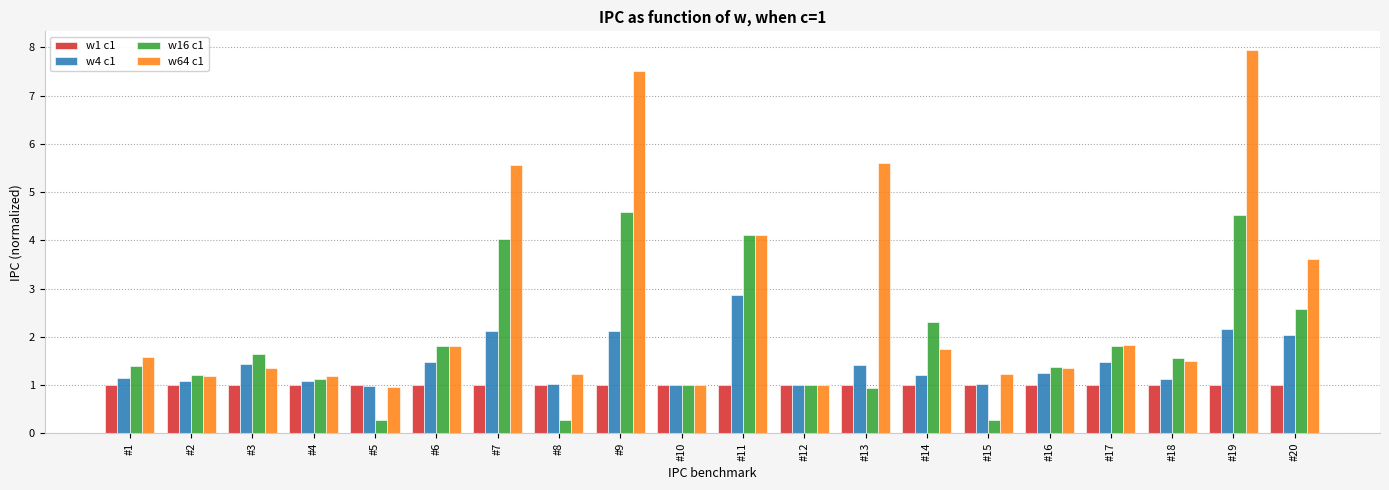

The w1 c1 series shows 1.0 at #7. True or false?

True